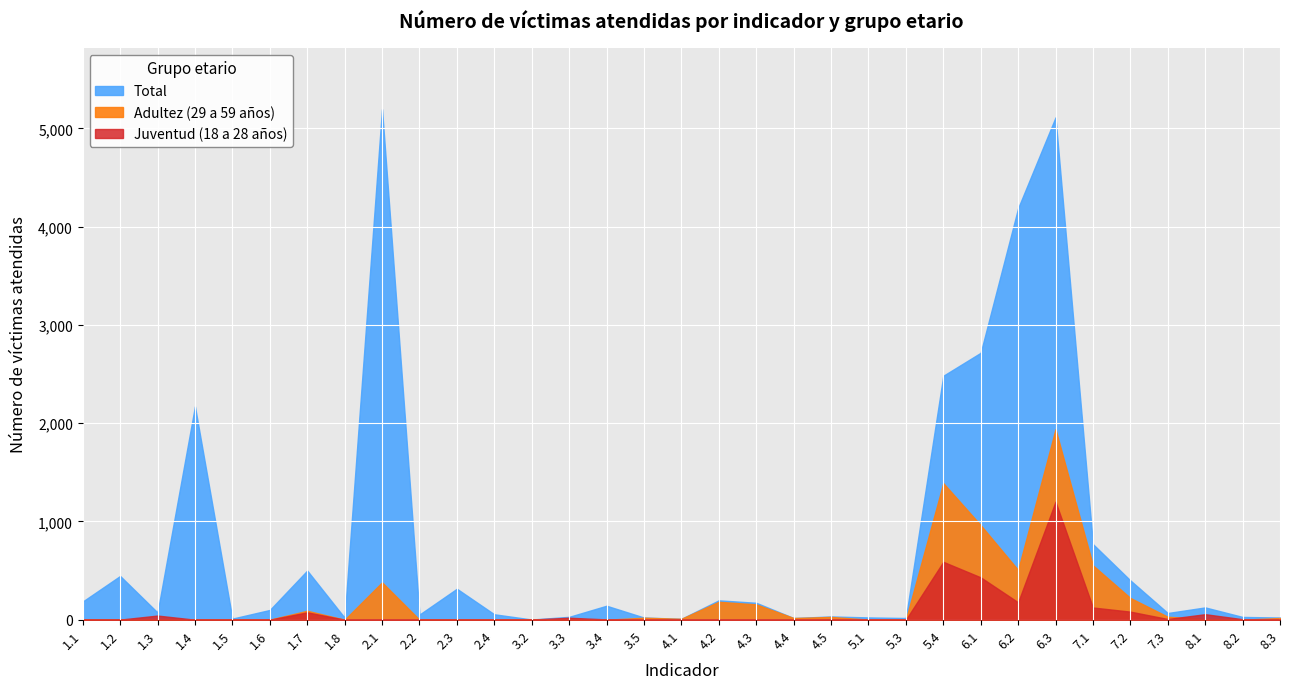

At which category is the sum across all series the highest?

6.3